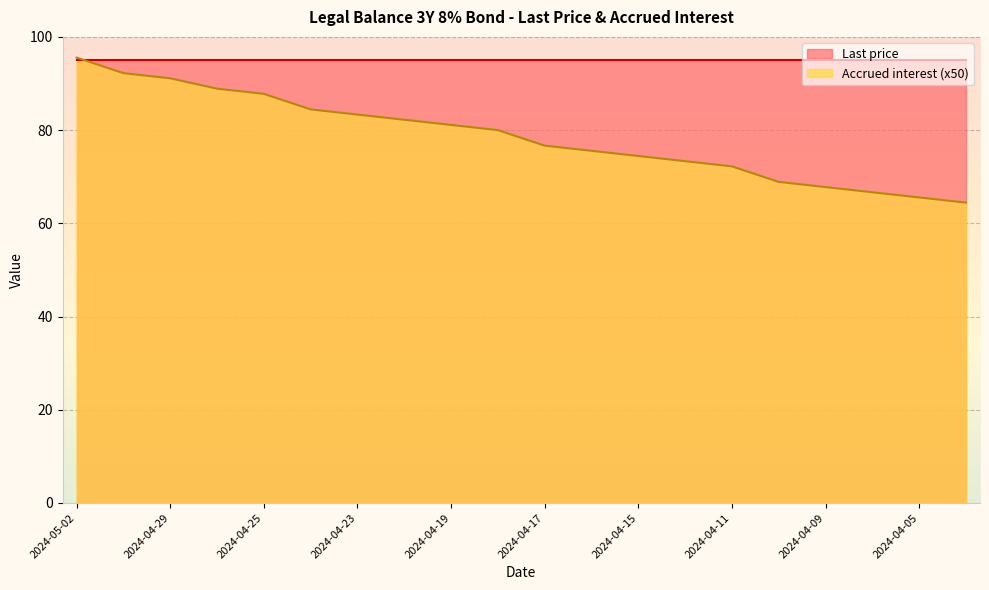

At which label does the data first exceed 80?

2024-05-02